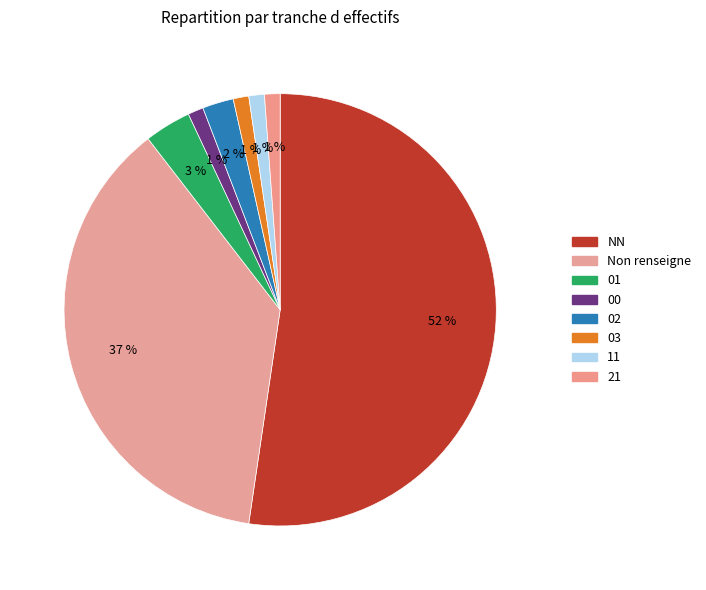

Does 02 represent more than half of the total?

No